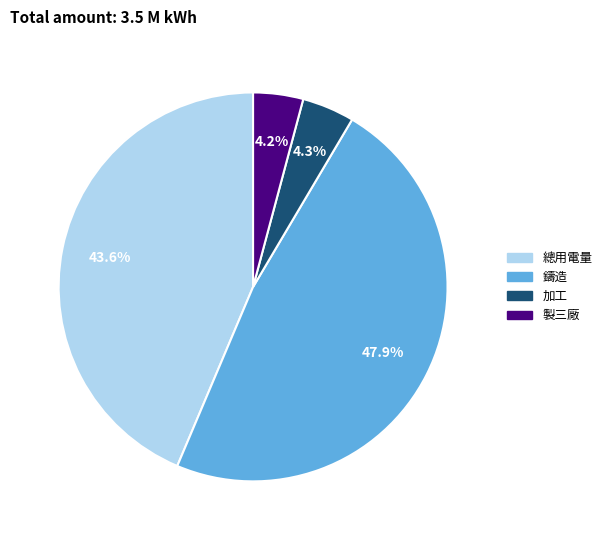

How much of the chart is everything except 製三廠?

95.8%